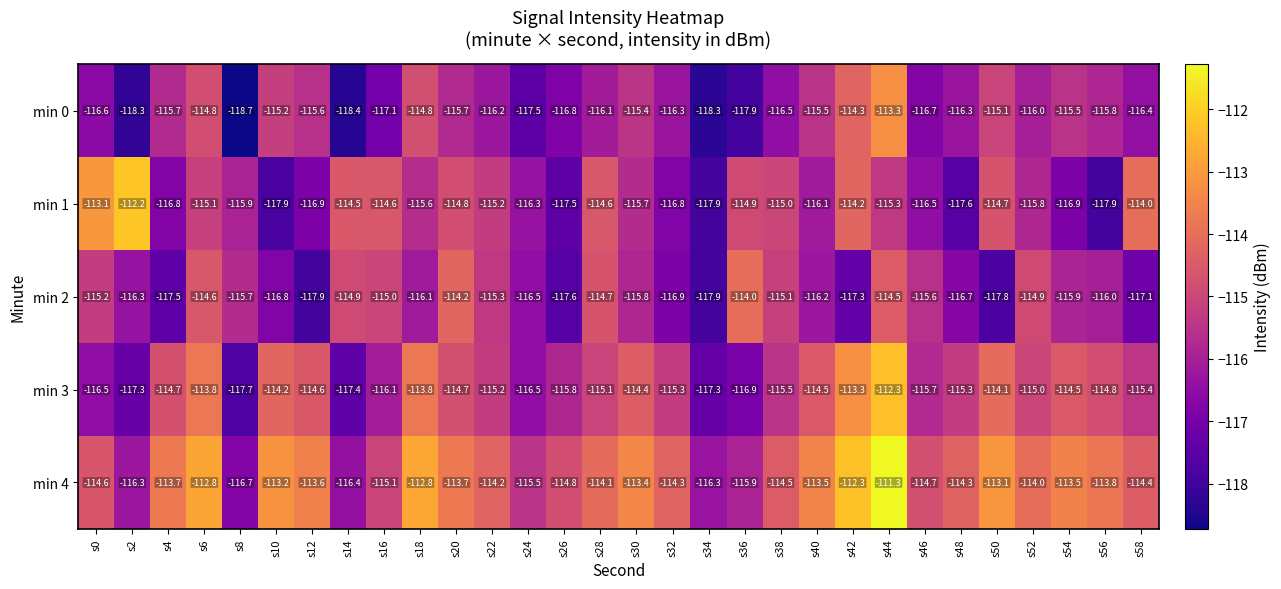

What is the difference between the maximum and minimum values in the min 0 series?

5.4